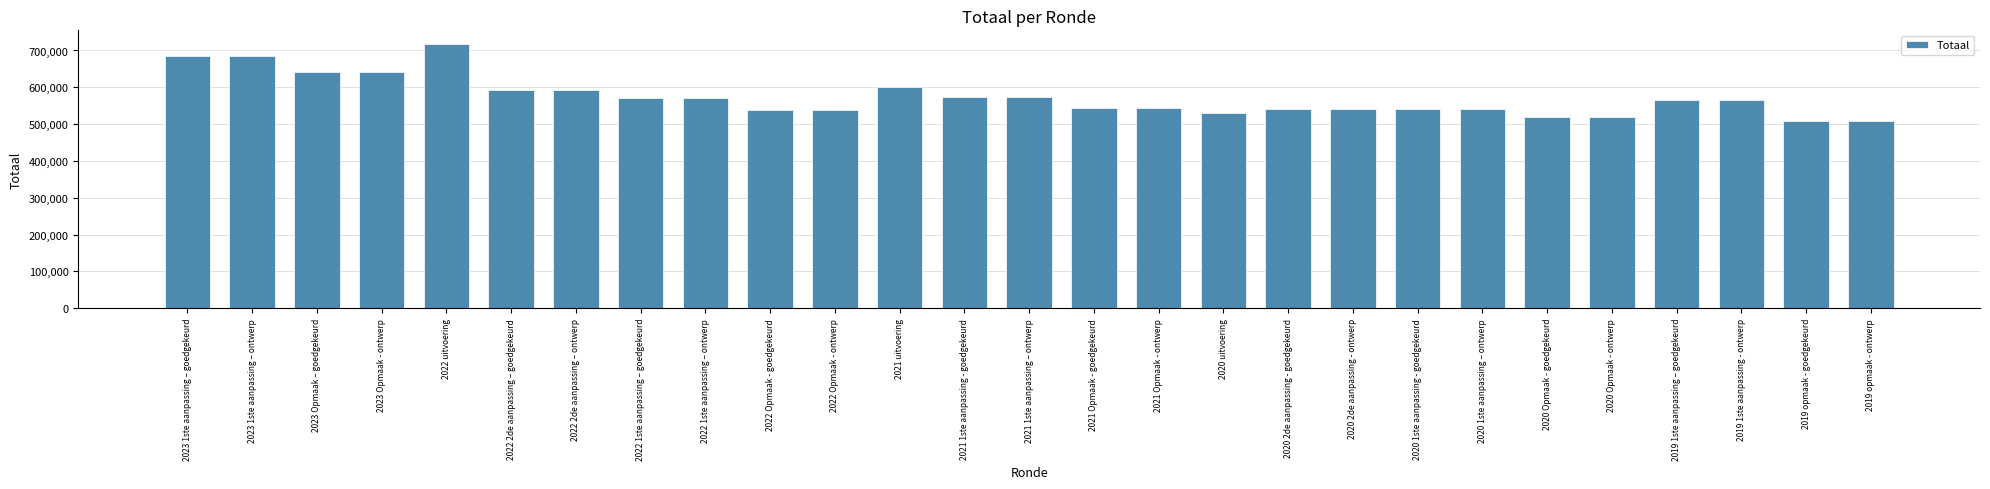

Which category has the highest value across all series?

2022 uitvoering